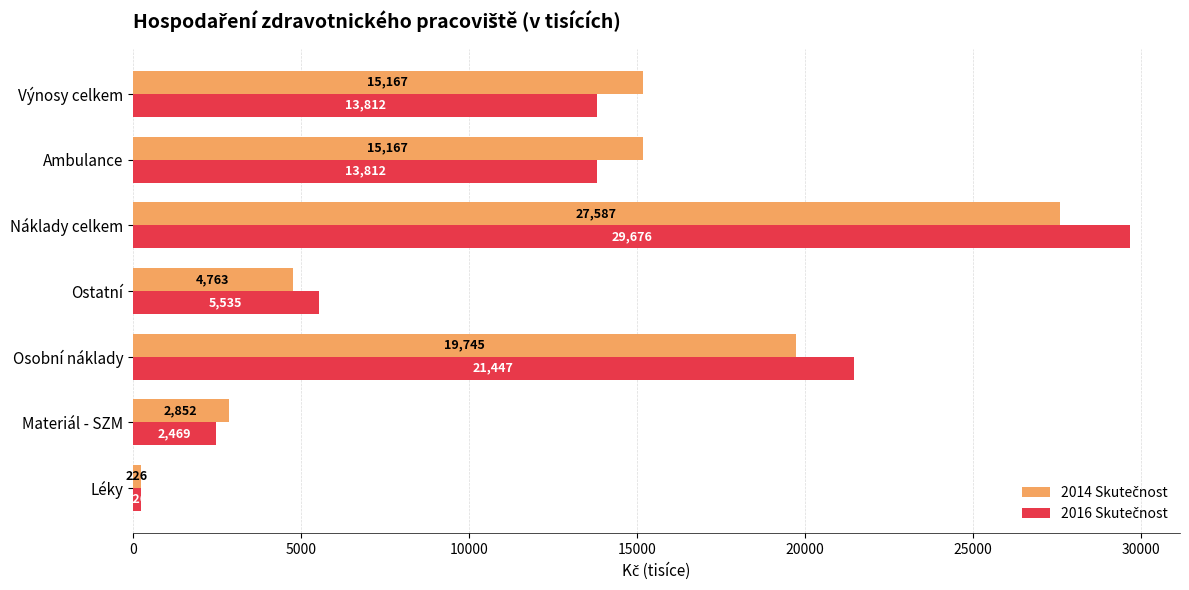

At how many categories does at least one series exceed 28285?

1